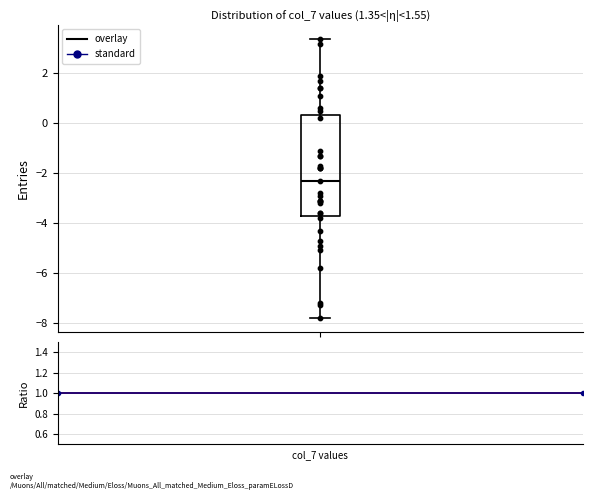

Read this box plot against the y-axis: the position of the median line, the range covered by the box, and the ends of both whiskers. The values are not printed on the chart, so give them approximately, as read against the axis.

median -2.2, box -3.6 to 0.4, whiskers -7.8 to 3.4